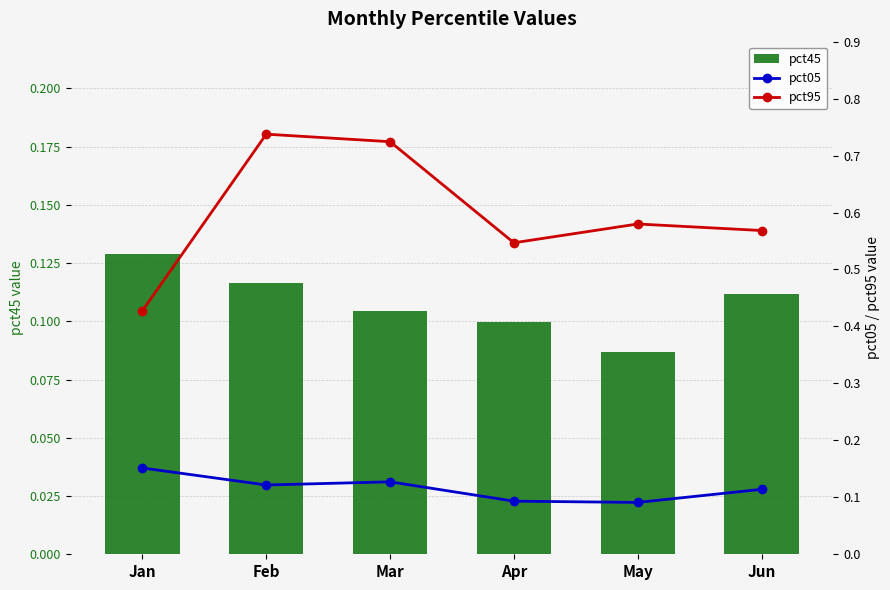

Does the chart contain any negative values?

No